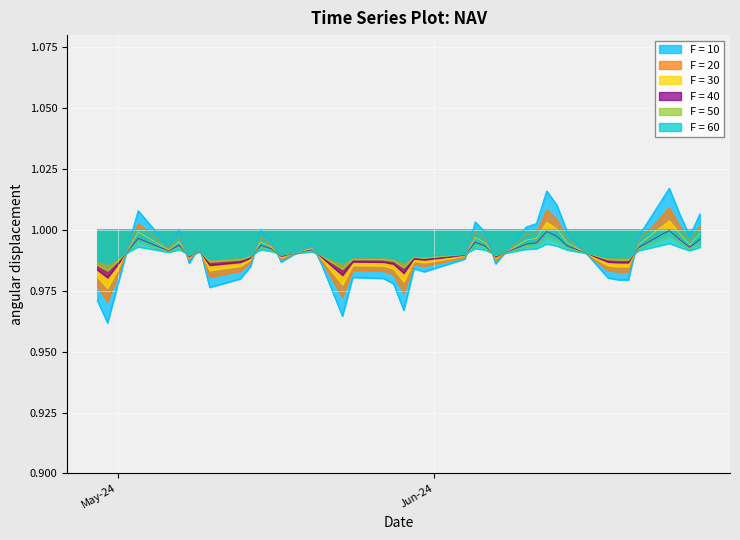

How many lines are shown in the chart?

6